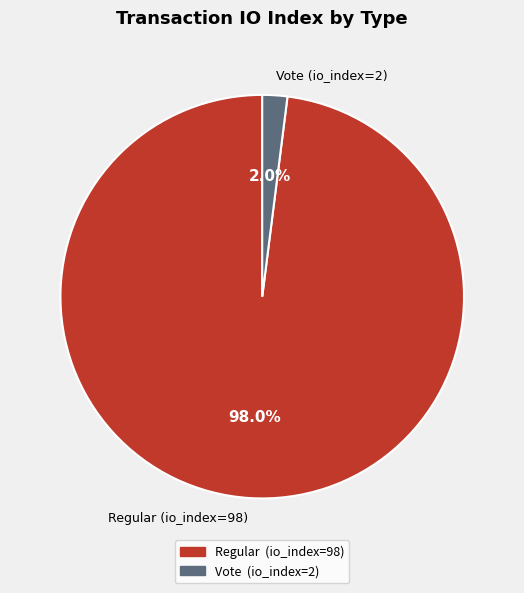

Count the number of slices in the pie.

2